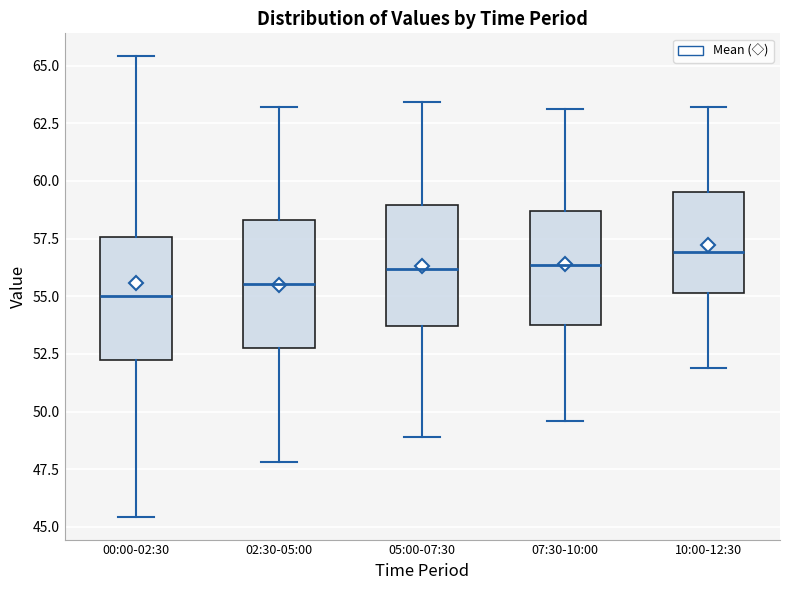

Where is the upper edge of the box for 10:00-12:30 on the y-axis? The values are not printed on the chart, so give them approximately, as read against the axis.

59.5